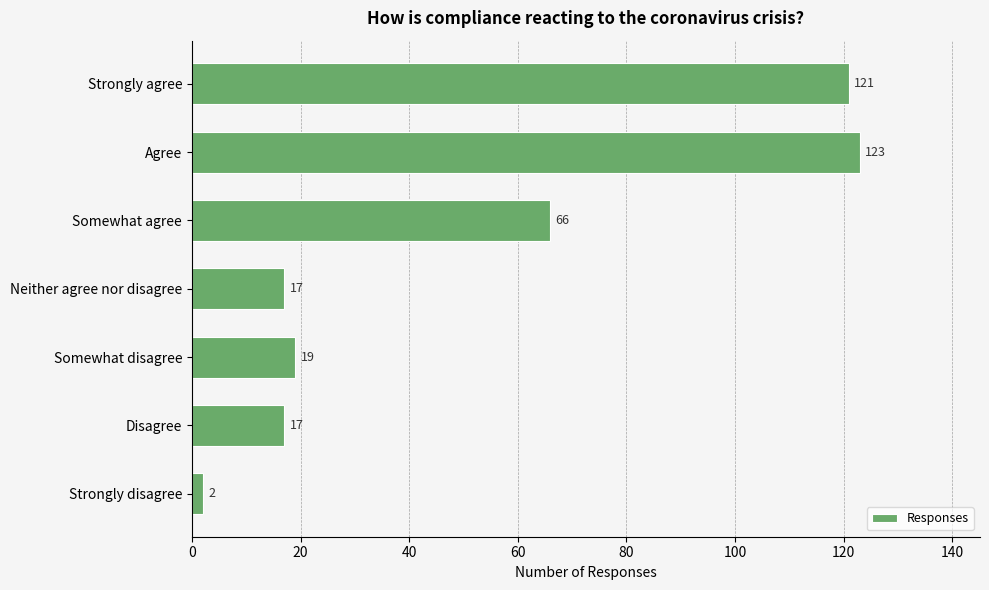

True or false: the data shows 17 at Neither agree nor disagree.

True